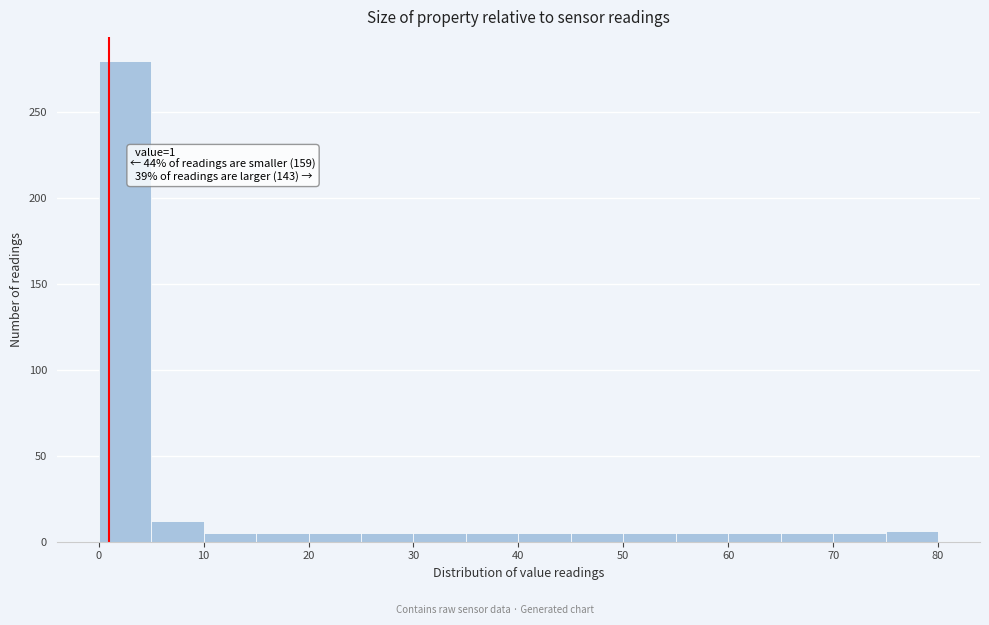

Which range on the x-axis has the tallest bar?

0 to 5